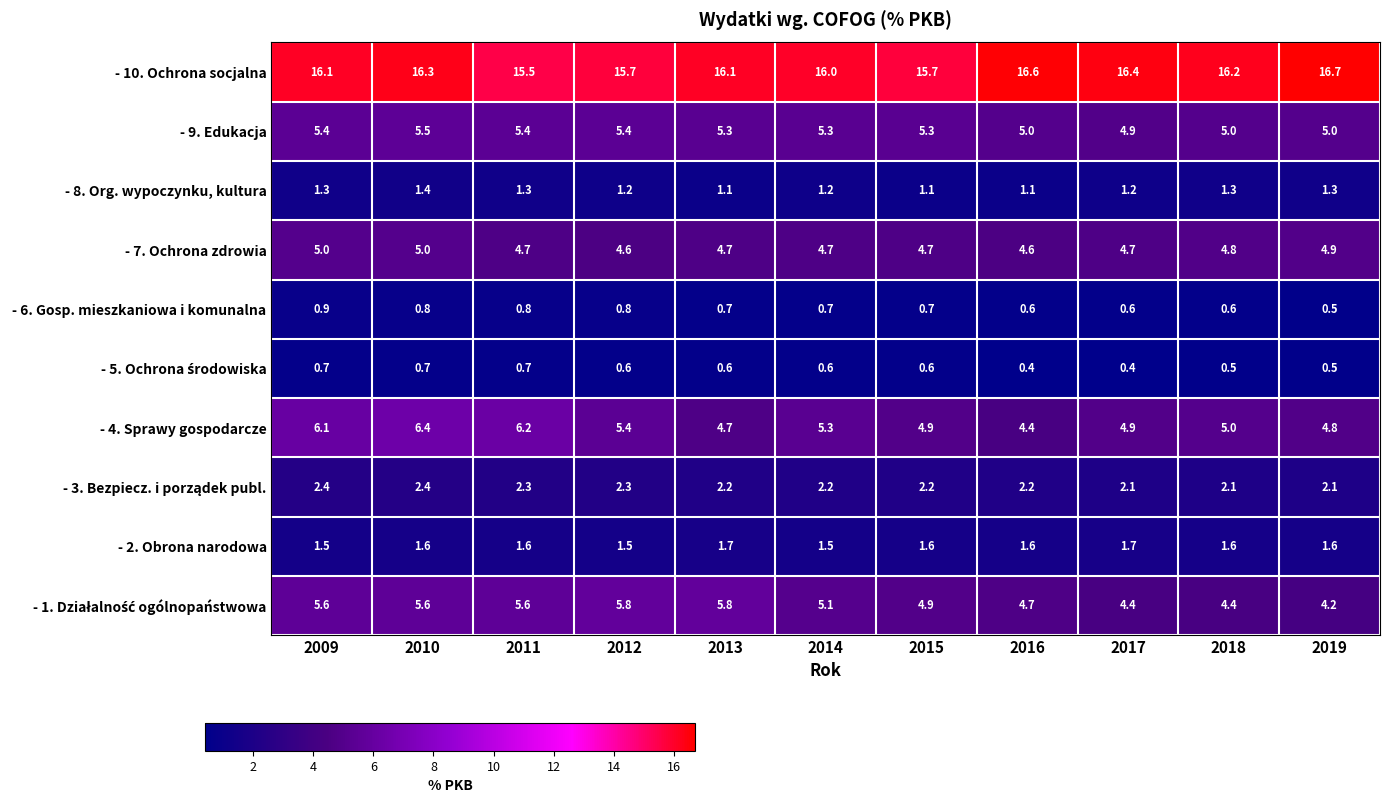

At which category is the sum across all series the highest?

2010